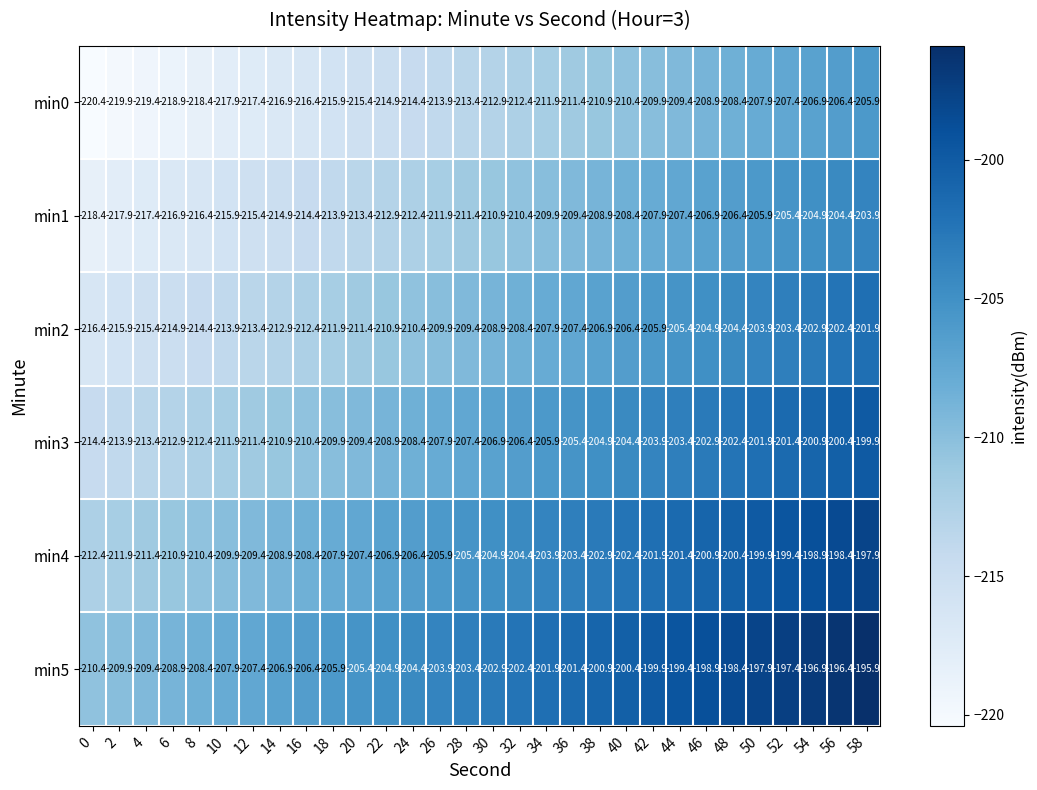

The min3 series shows -207.9 at 26. True or false?

True